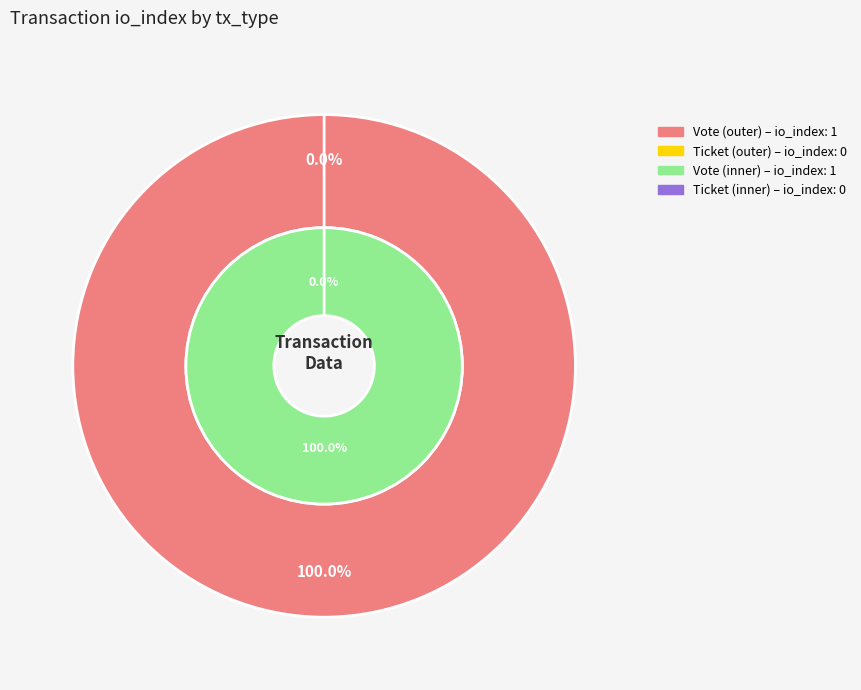

Combined, do Ticket and Vote account for over 50%?

Yes